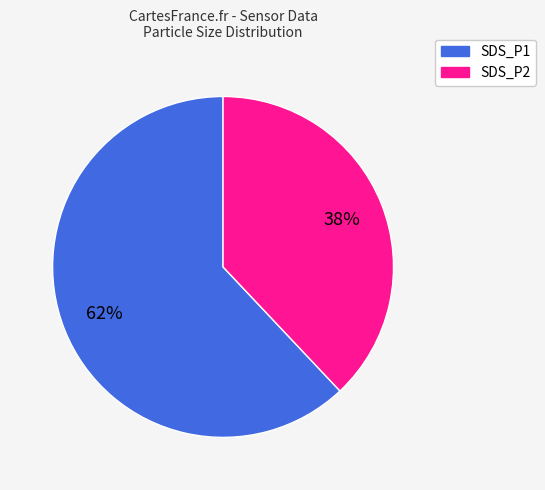

Between SDS_P1 and SDS_P2, which is larger?

SDS_P1